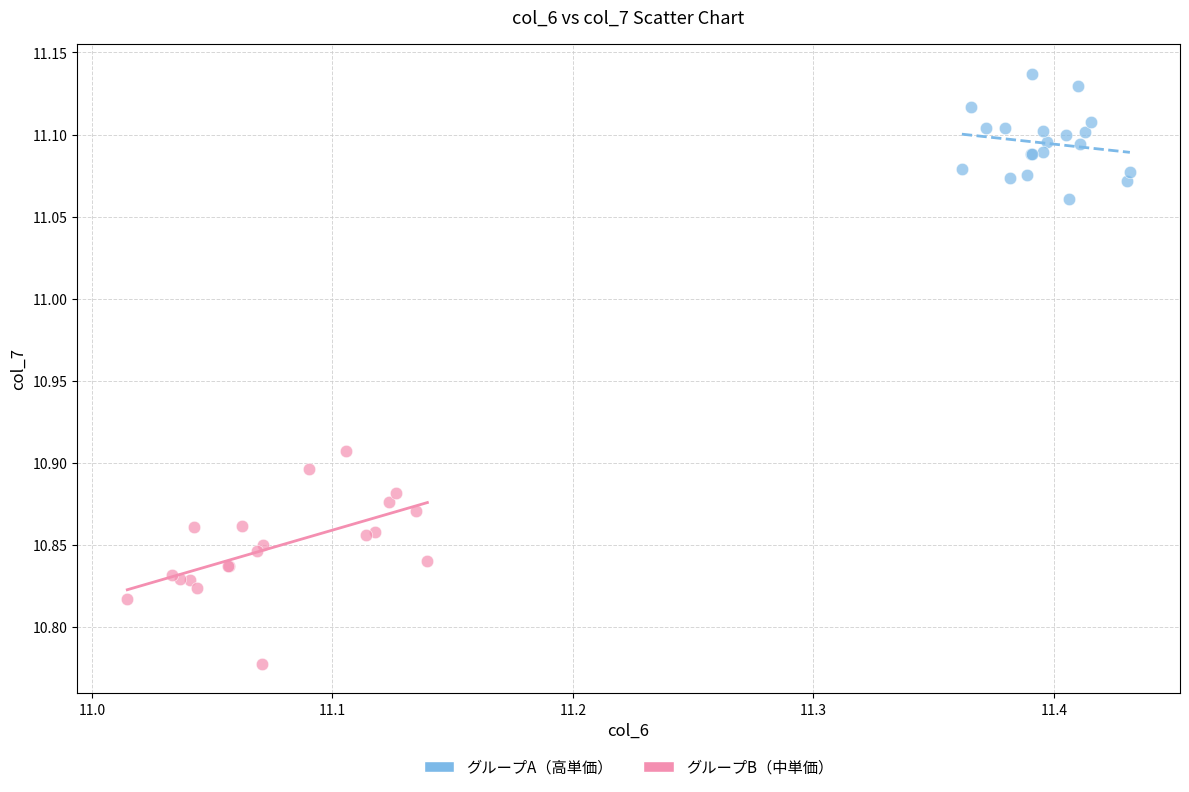

Which series contains the lowest Y value?

グループB（中単価）